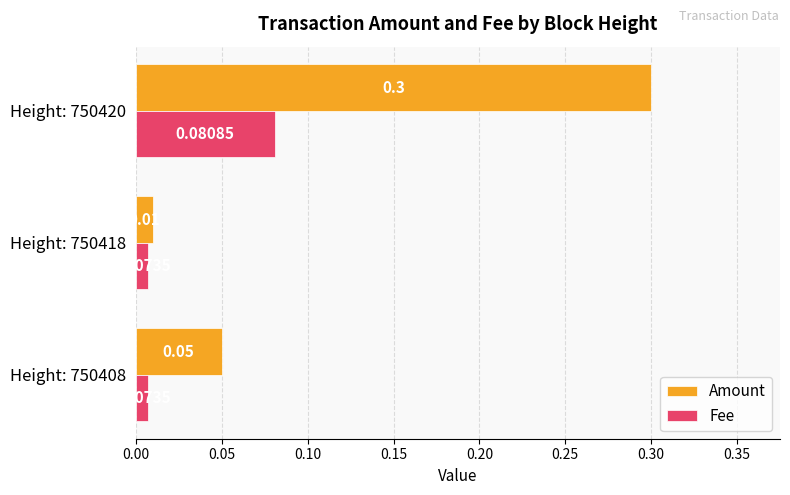

Between Height: 750418 and Height: 750420, which series saw the biggest shift?

Amount